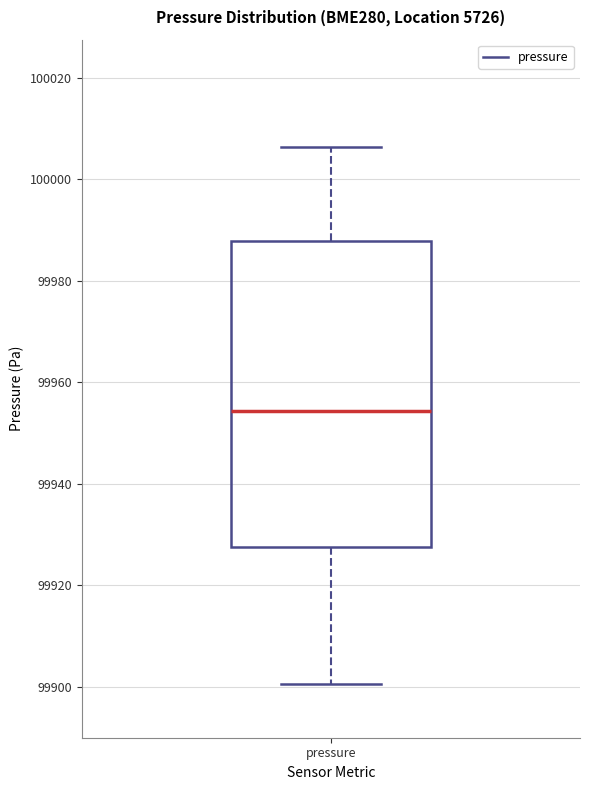

Where is the lower edge of the box for pressure on the y-axis? The values are not printed on the chart, so give them approximately, as read against the axis.

99928